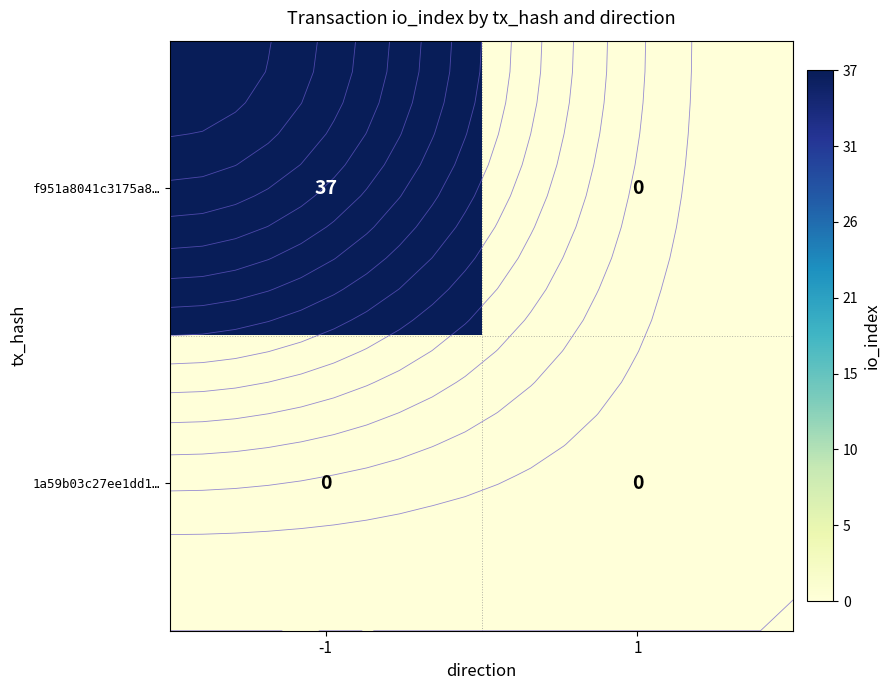

Rank the categories by f951a8041c3175a8… value from lowest to highest.

1, -1